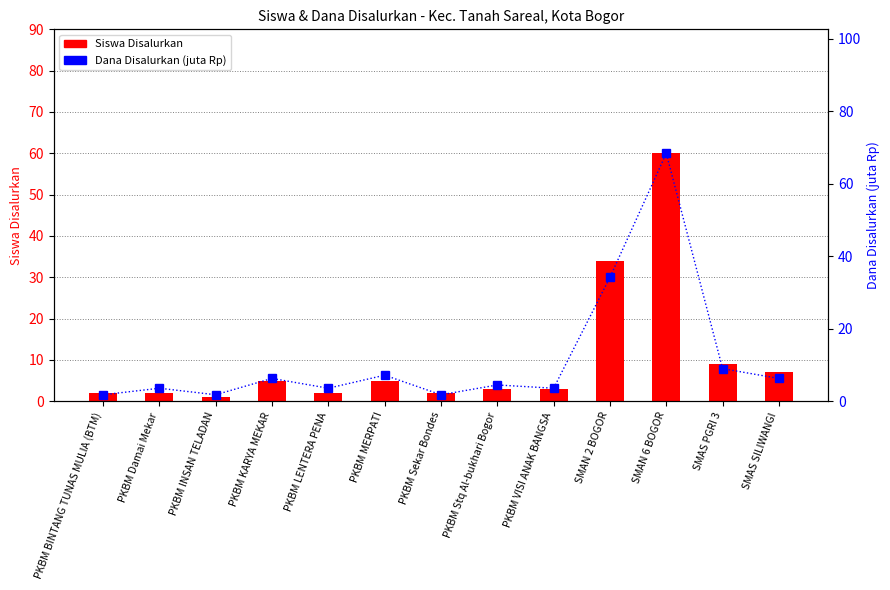

What is the difference between the second highest and minimum values in the Dana Disalurkan (juta Rp) series?

32.4